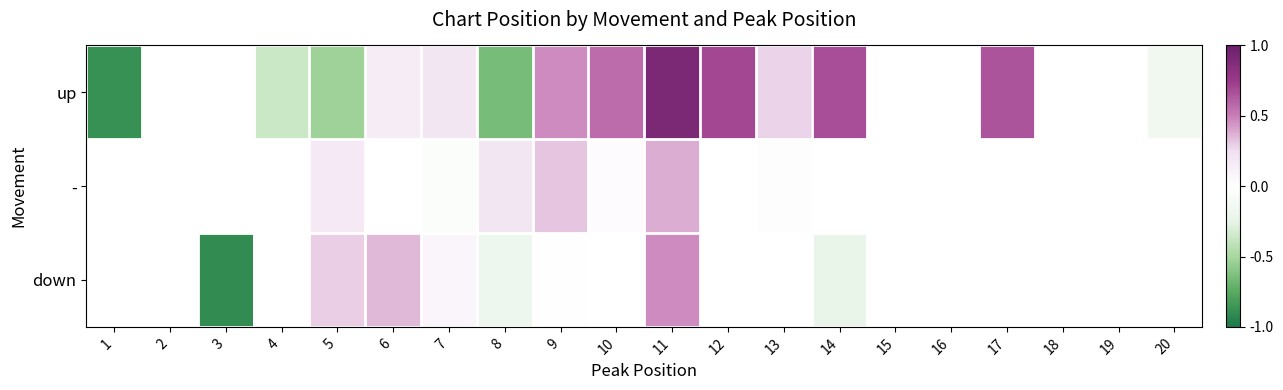

At which label does - first exceed 0?

5